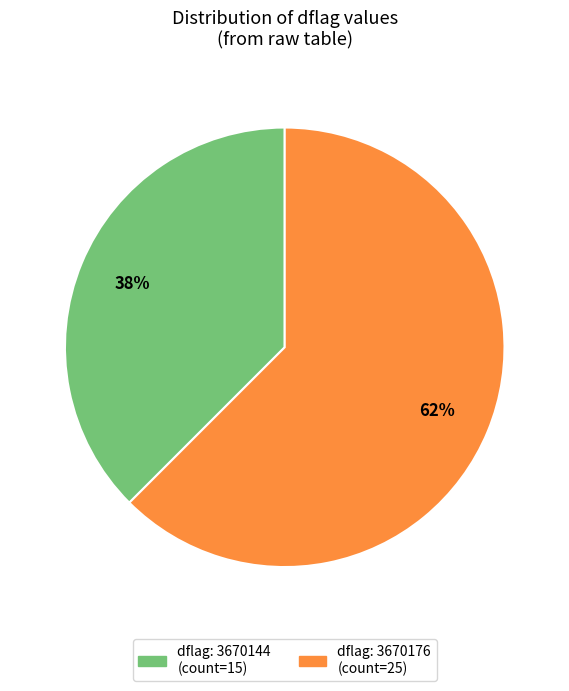

To the nearest percent, what is the average slice percentage?

50%